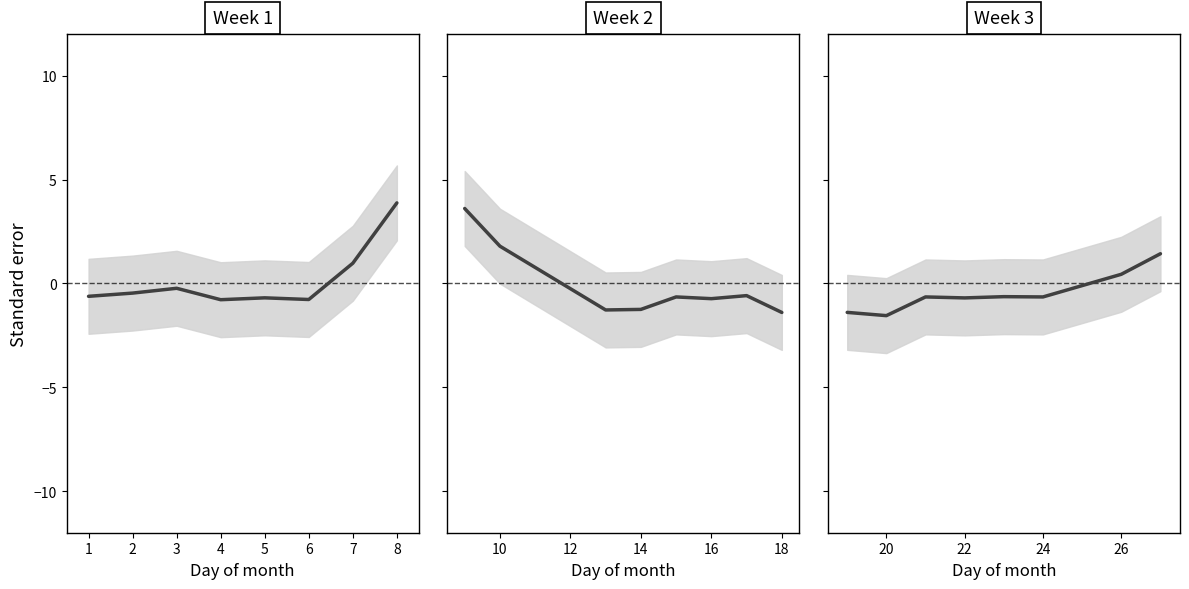

How many points are lower than both their immediate neighbors (excluding endpoints)?

3